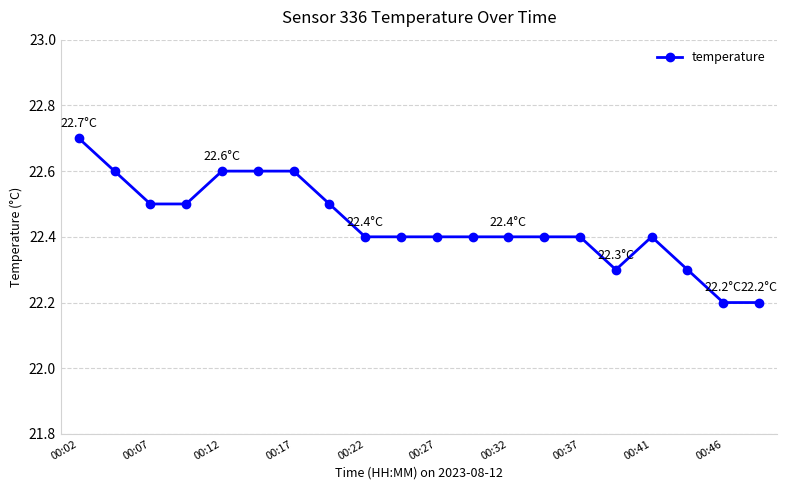

Reading left to right, what are all the values shown in this chart?

22.7	22.6	22.5	22.5	22.6	22.6	22.6	22.5	22.4	22.4	22.4	22.4	22.4	22.4	22.4	22.3	22.4	22.3	22.2	22.2